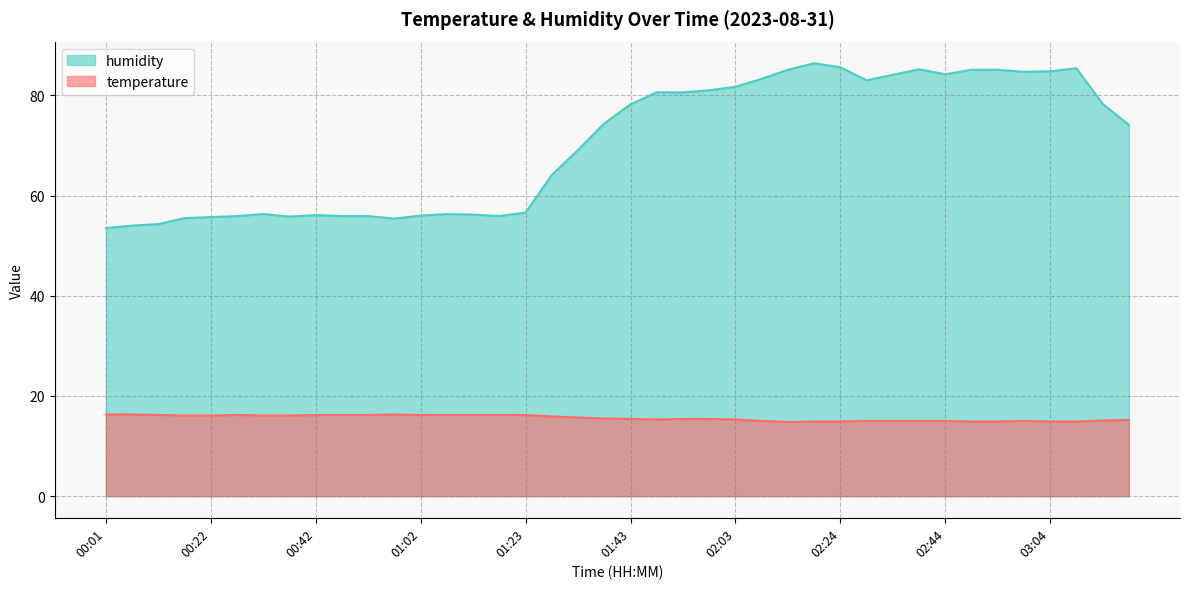

What are all the series names shown in the legend?

humidity, temperature